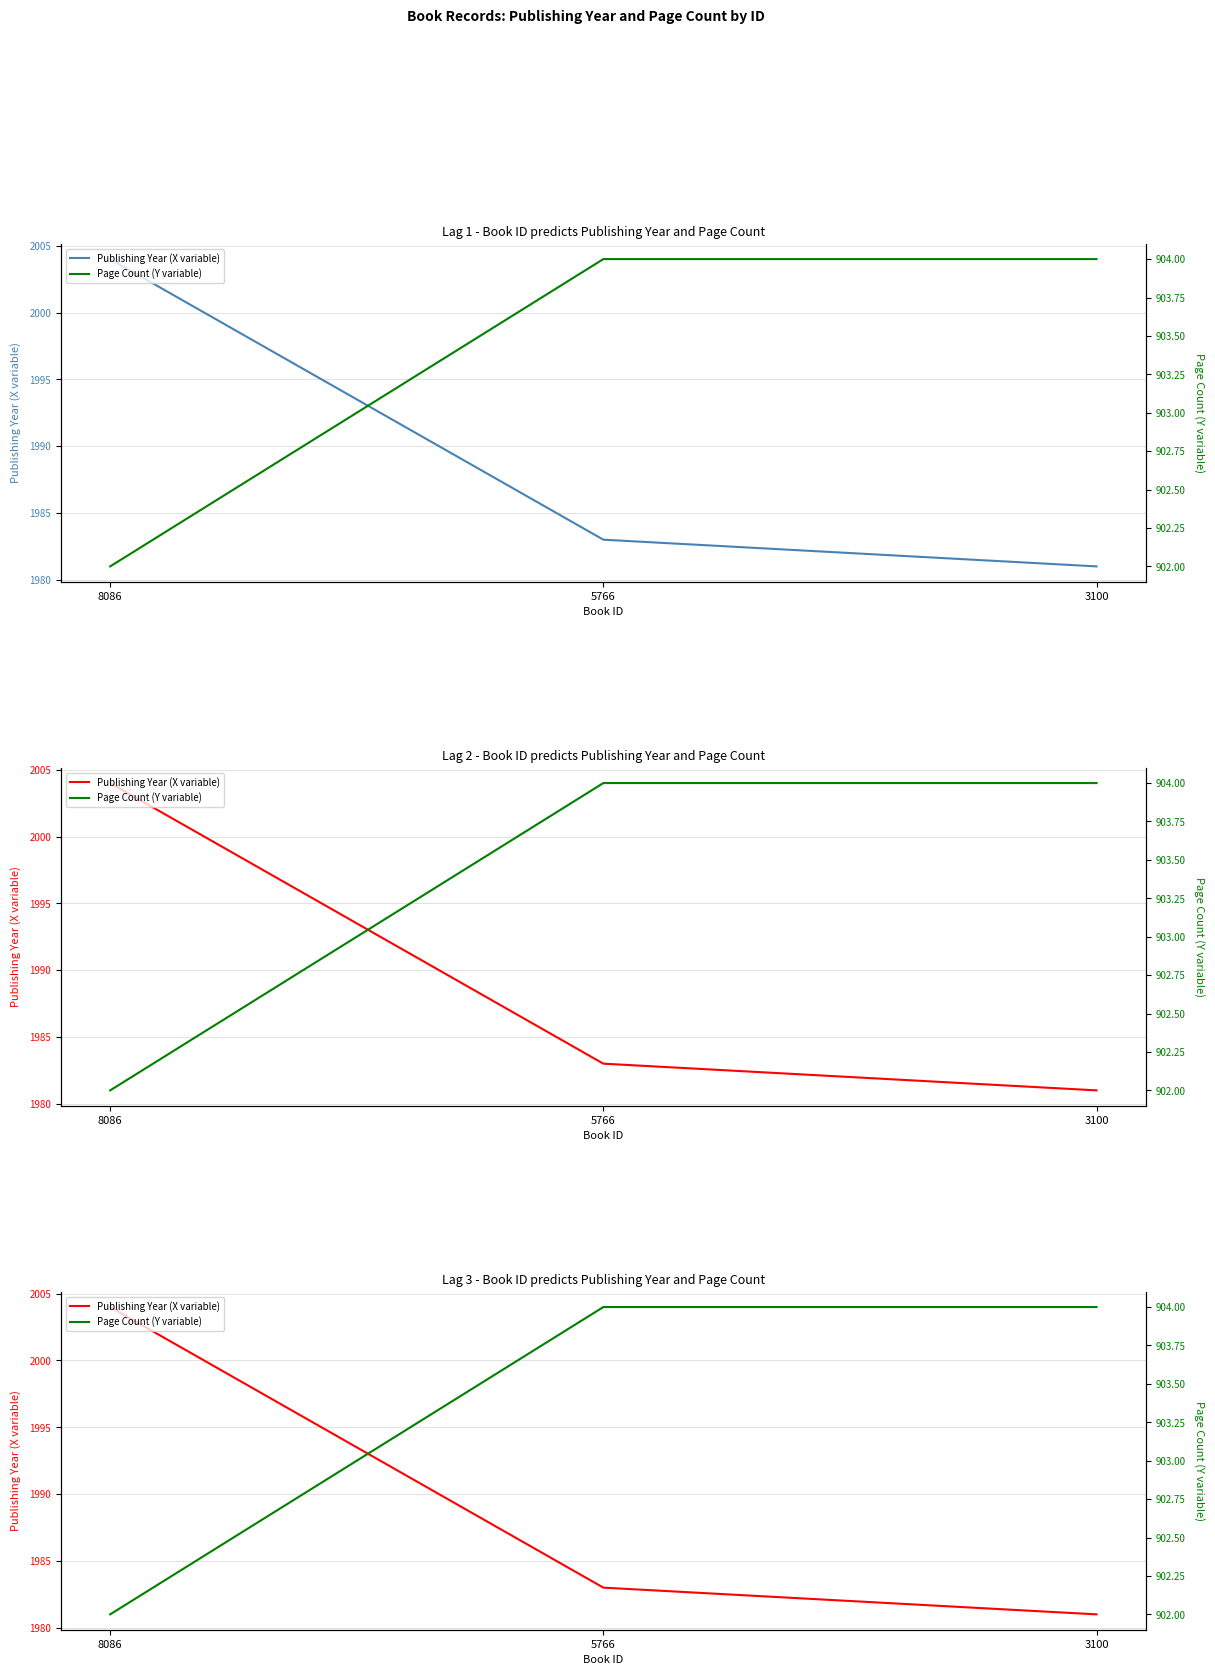

Rank the categories by Publishing Year (X variable) value from highest to lowest.

8086, 5766, 3100